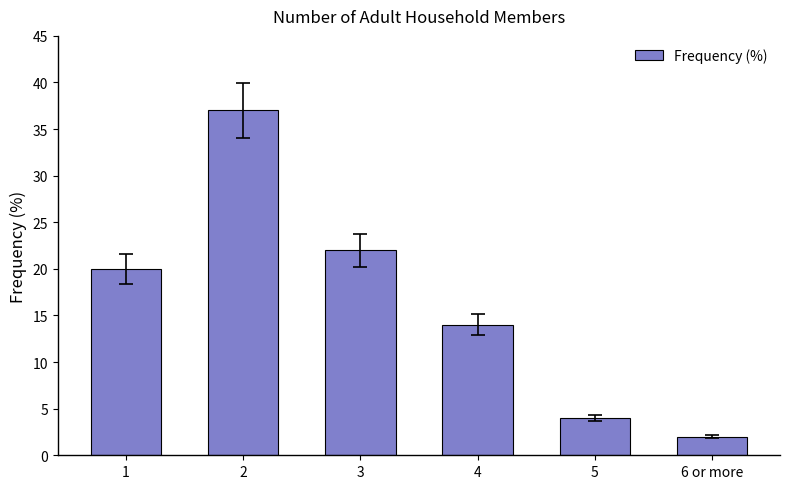

Reading left to right, what are all the values shown in this chart?

20	37	22	14	4	2